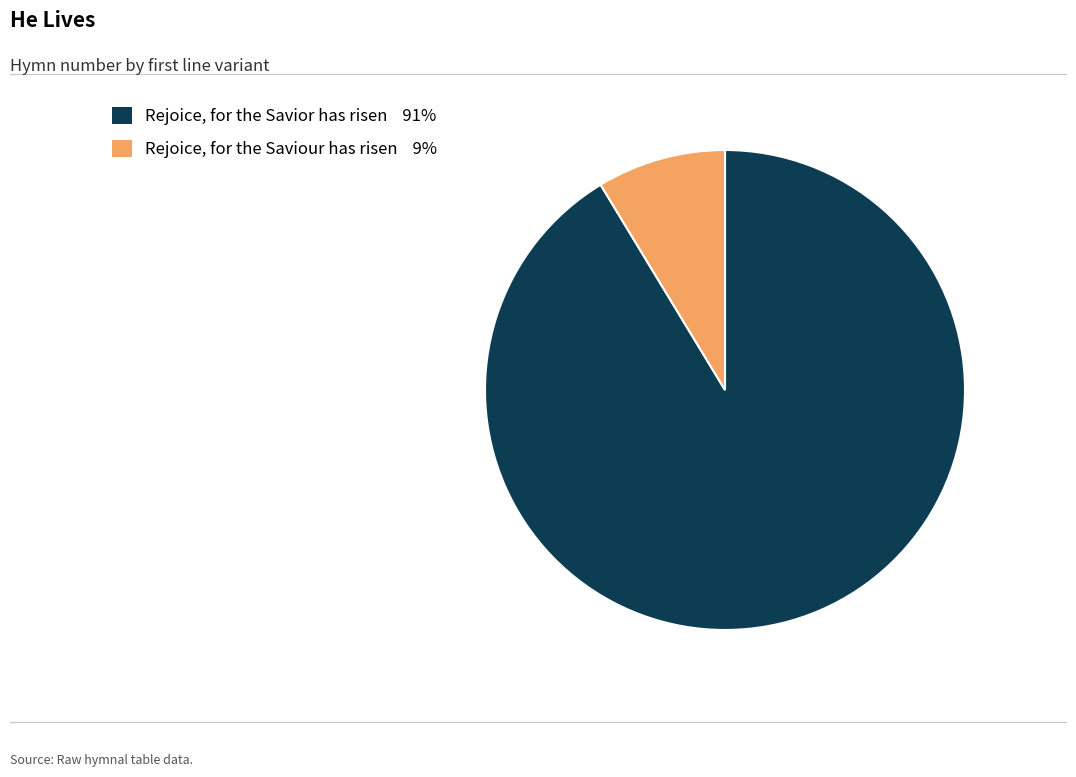

Is it true that Rejoice, for the Savior has risen is 91% of the pie?

True